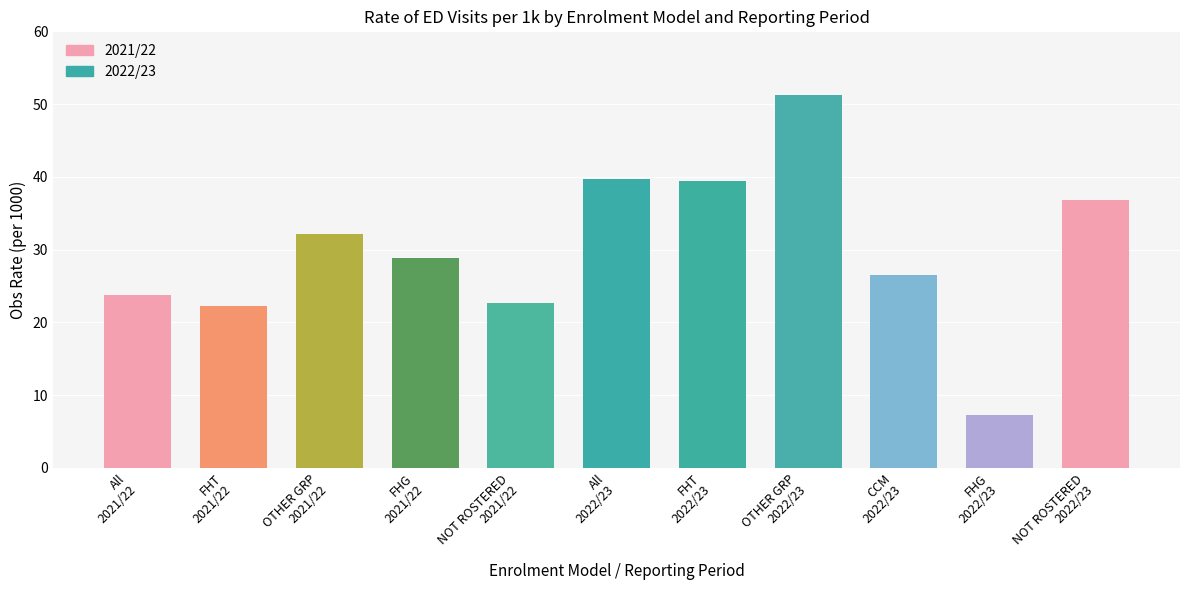

What is the difference between the second highest and minimum values?

32.3